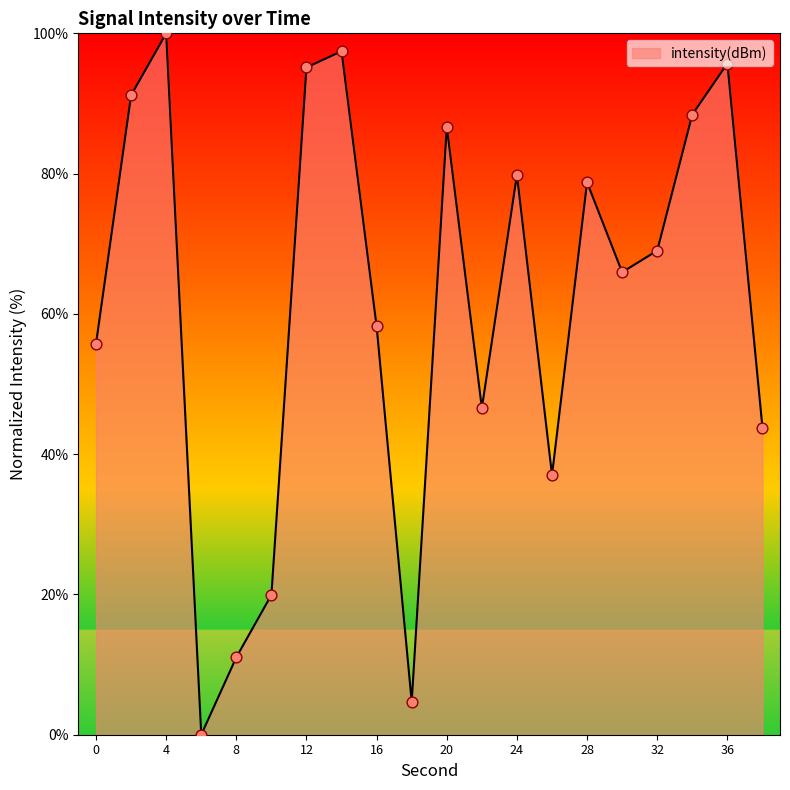

What is the difference between the maximum and minimum values?

100.0